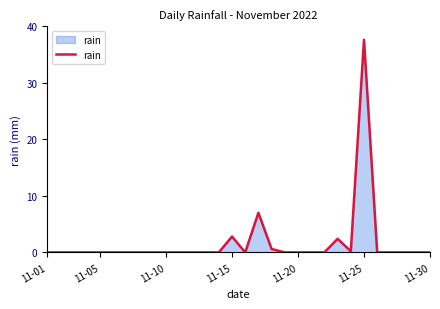

What is the greatest value displayed?

37.6